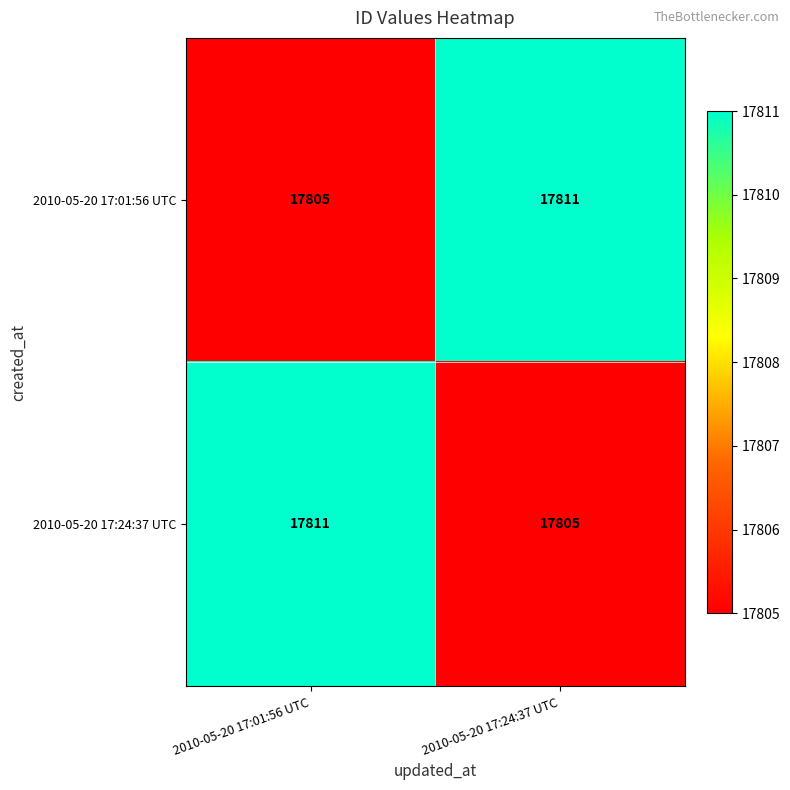

Is the value of 2010-05-20 17:24:37 UTC at 2010-05-20 17:24:37 UTC greater than the value of 2010-05-20 17:01:56 UTC at 2010-05-20 17:24:37 UTC?

No